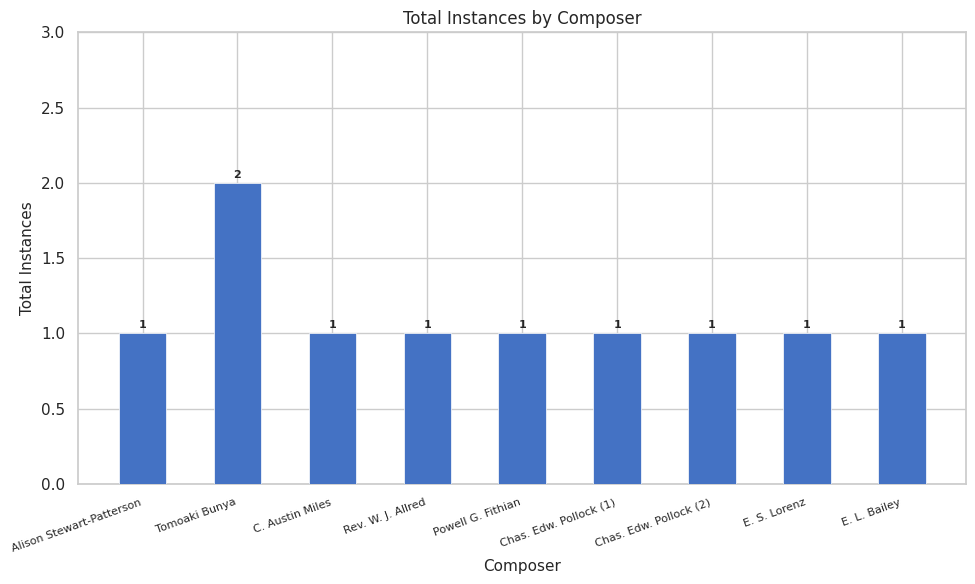

At which category does the chart reach its peak across all series?

Tomoaki Bunya